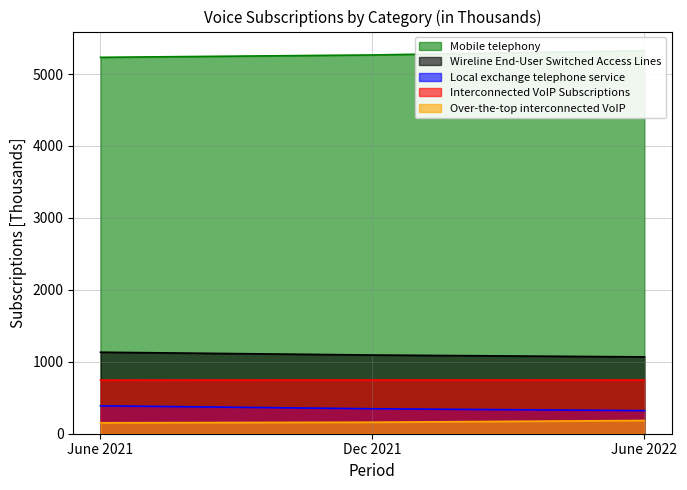

At which category is the sum across all series the highest?

June 2021